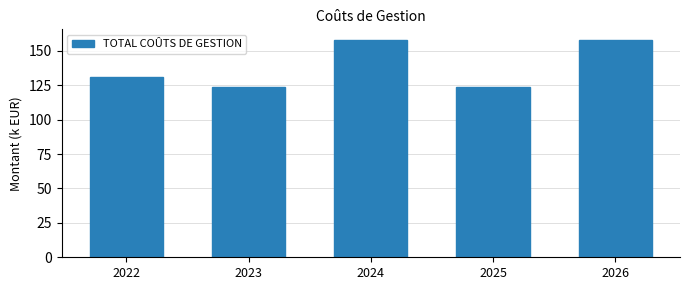

Reading left to right, list all the values displayed in this chart.

130.7	123.7	157.7	123.7	157.7